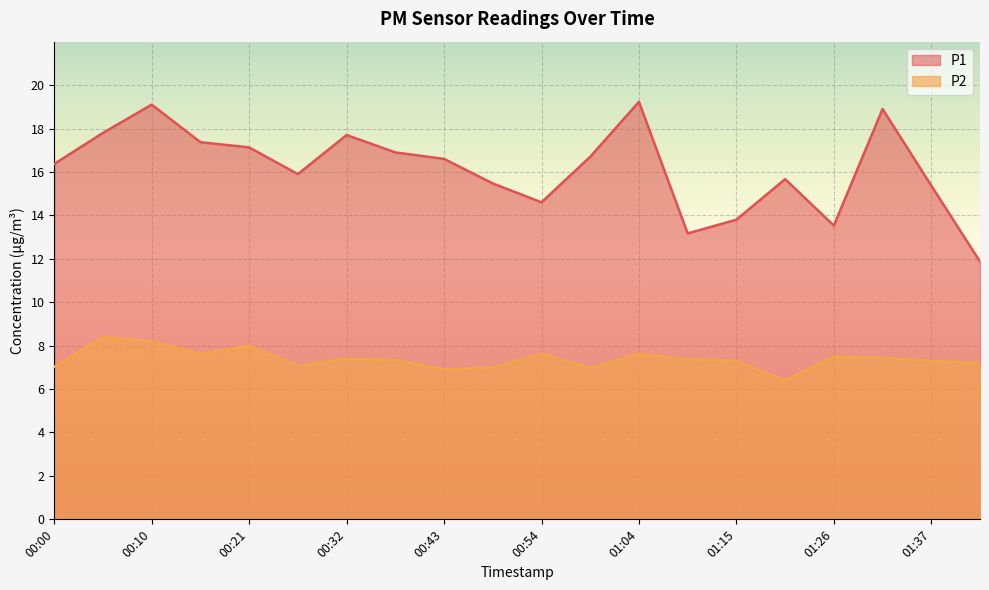

What is the difference between the P1 values at 01:32 and 01:21?

3.2